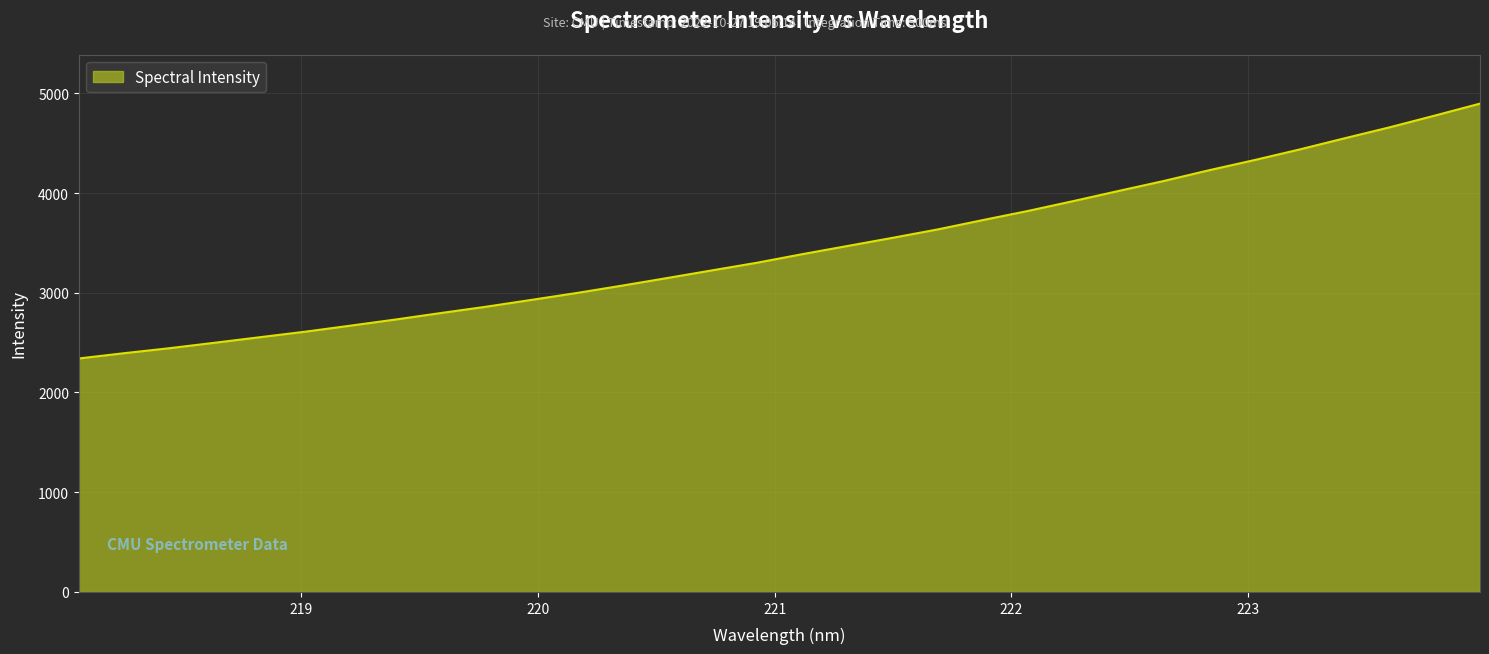

What is the maximum value shown in the chart?

4896.5